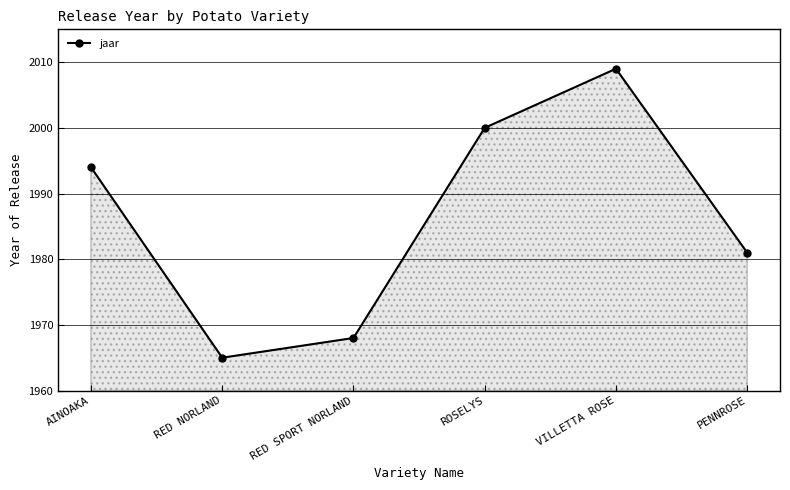

What is the average value?

1986